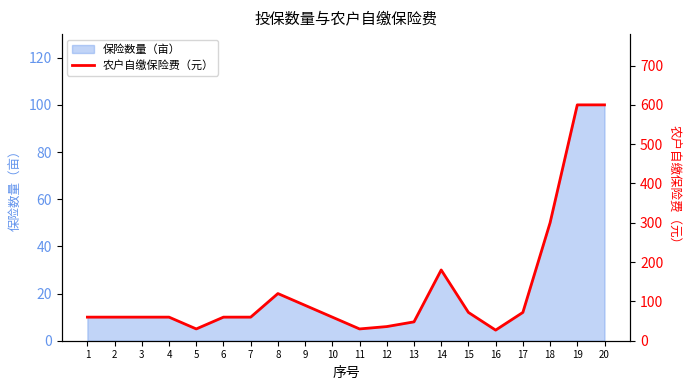

At which category does the data reach its first local peak?

8